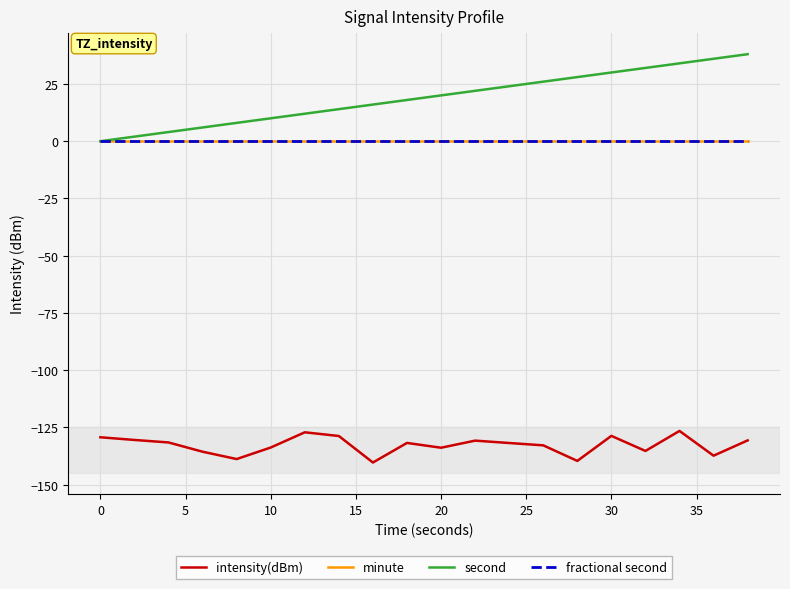

Does the chart display data point markers on the line(s)?

No